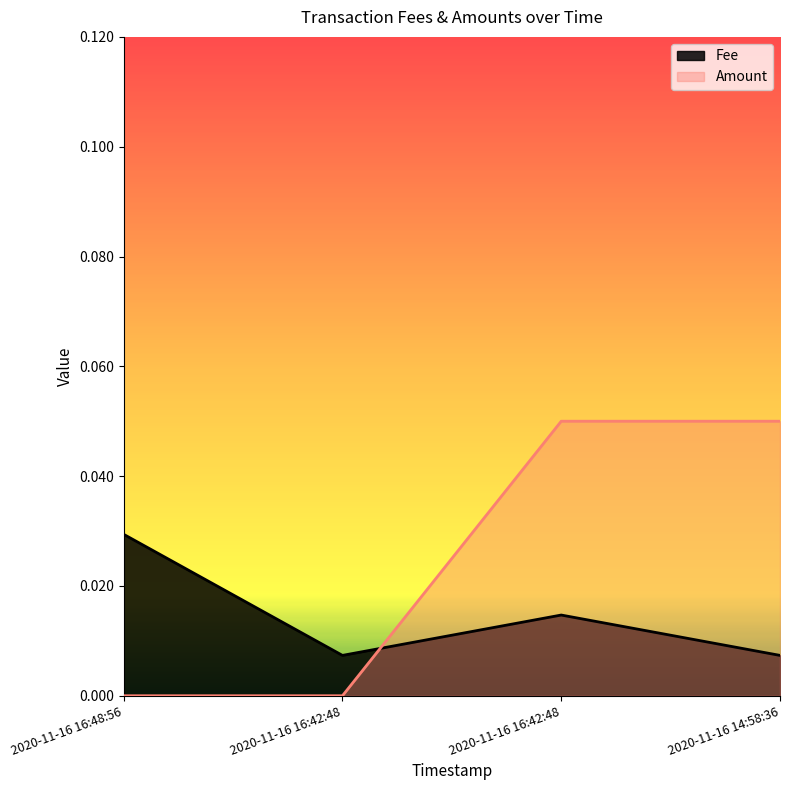

The Amount series shows 0.0 at 2020-11-16 16:42:48. True or false?

True